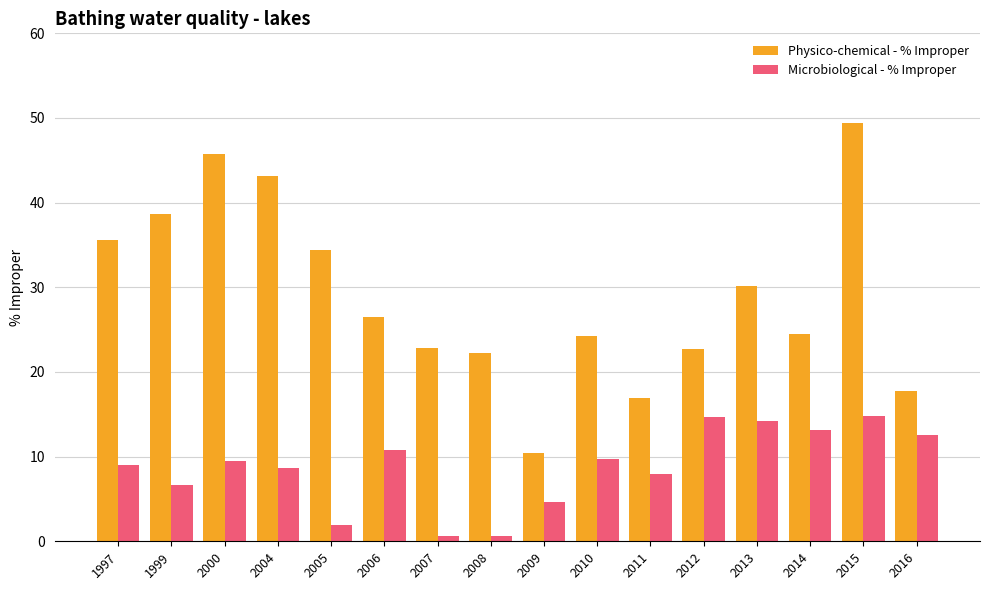

What is the minimum value shown in the chart?

0.6